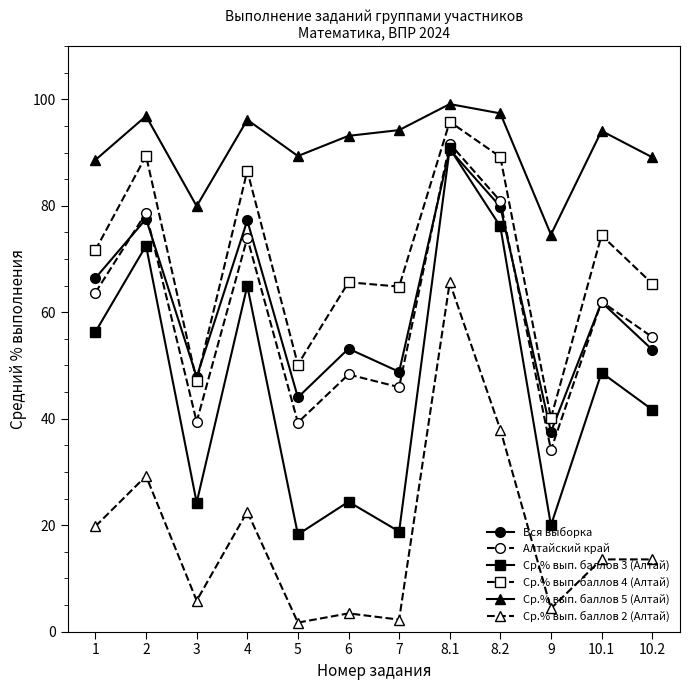

At which category is the sum across all series the highest?

8.1